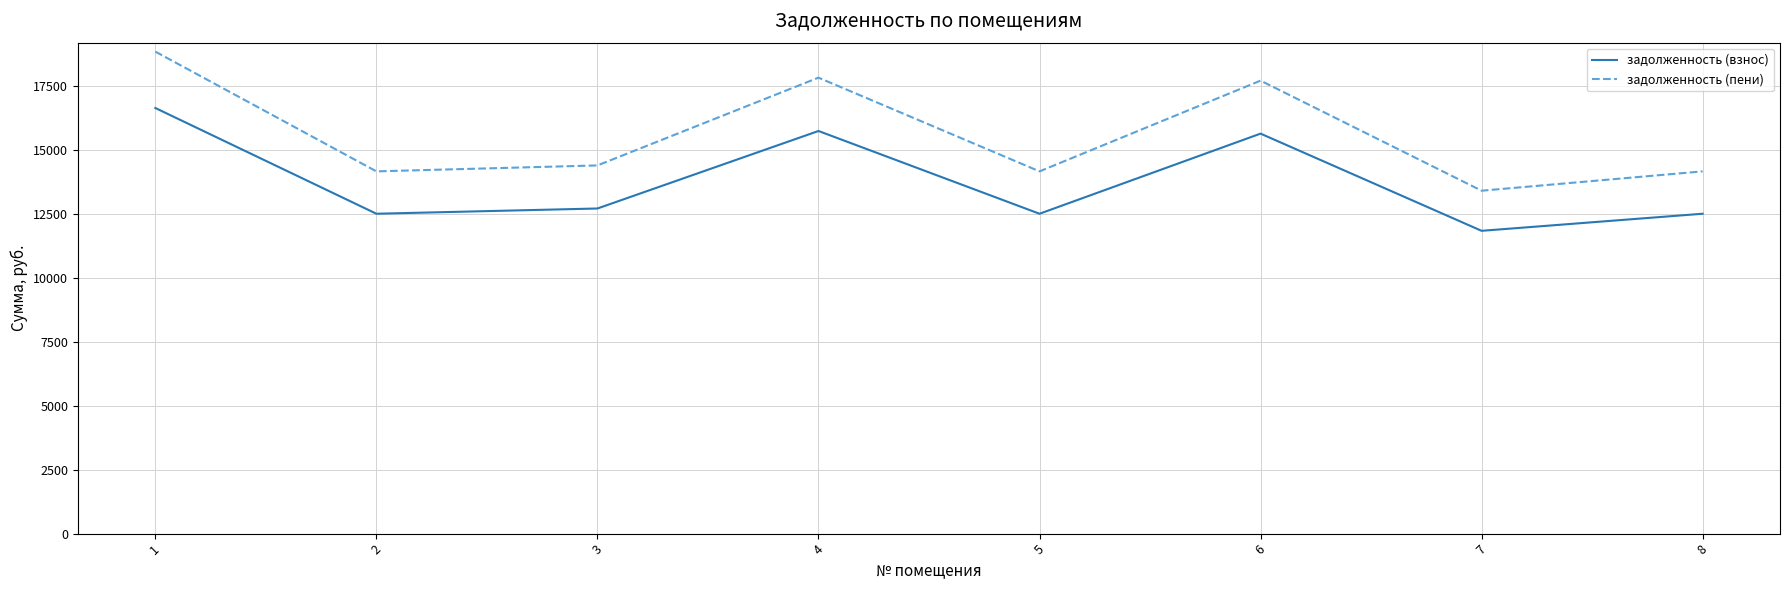

True or false: задолженность (пени) has a value of 23147.9 at 7.

False